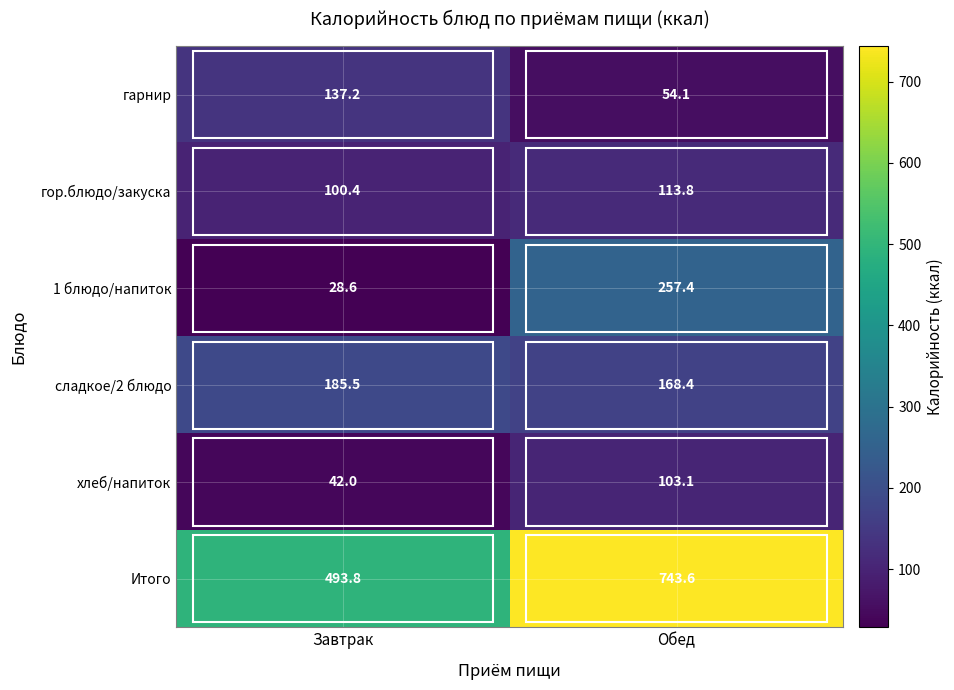

Which label corresponds to the smallest value in the chart?

Завтрак